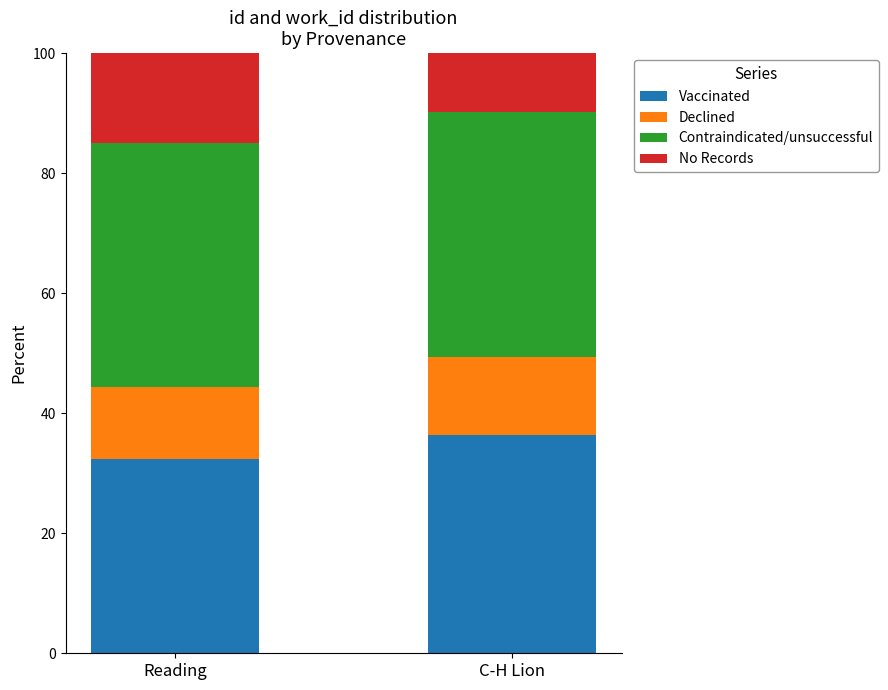

Does the chart contain any negative values?

No